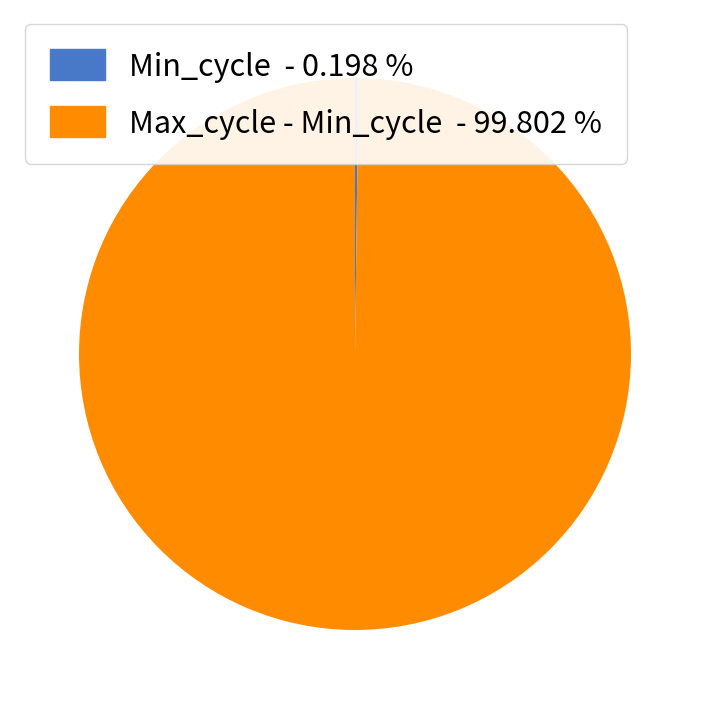

What is the largest slice in the pie chart?

Max_cycle - Min_cycle - 99.802 %